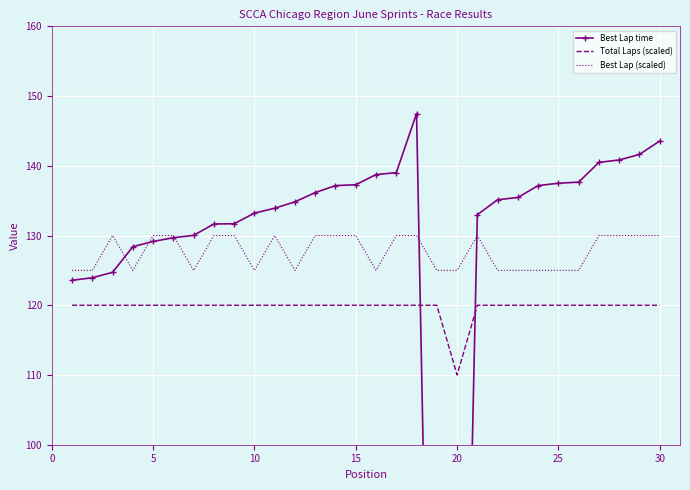

How many data points in Best Lap time are above 135?

15